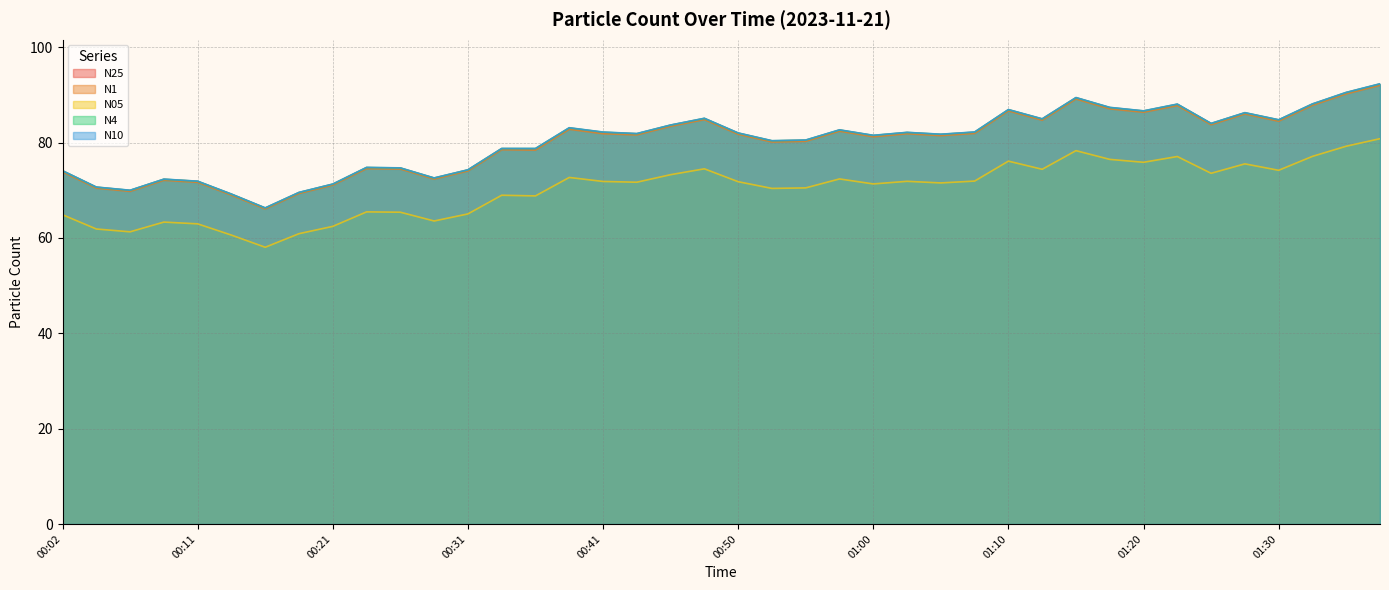

How many lines are shown in the chart?

5